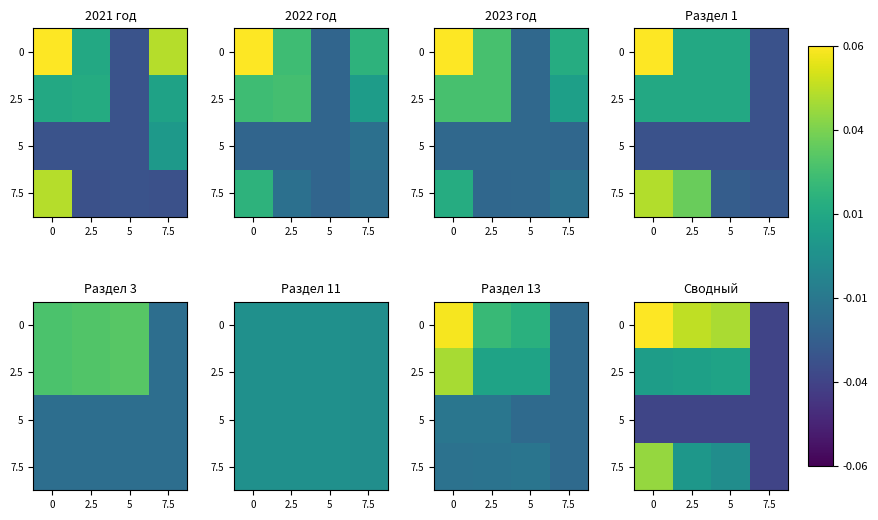

Is it true that 5 equals -879.2 at 5?

False